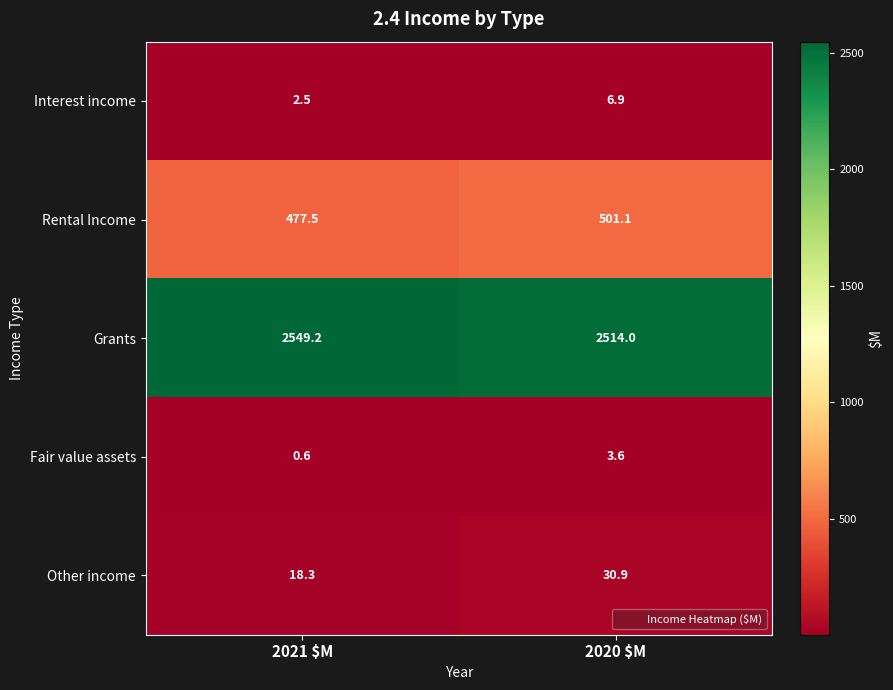

How many distinct data groups are displayed?

5